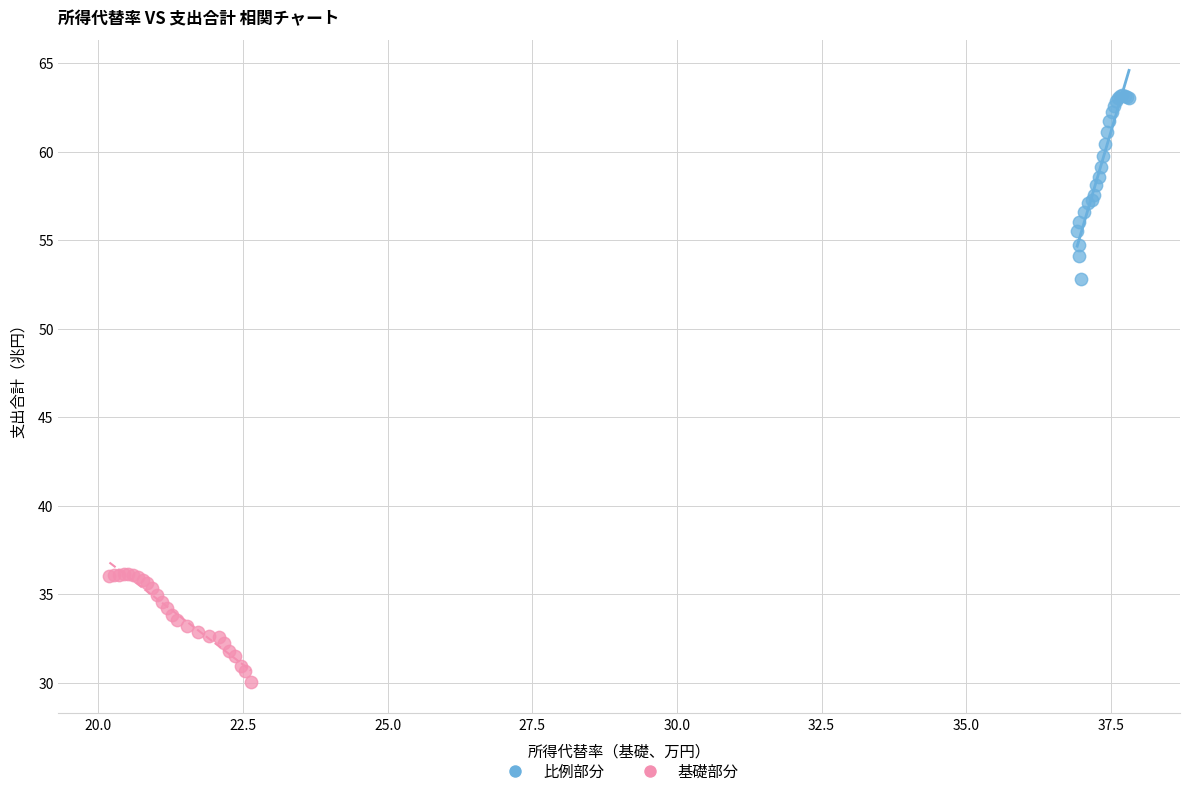

Which series contains the highest Y value?

比例部分